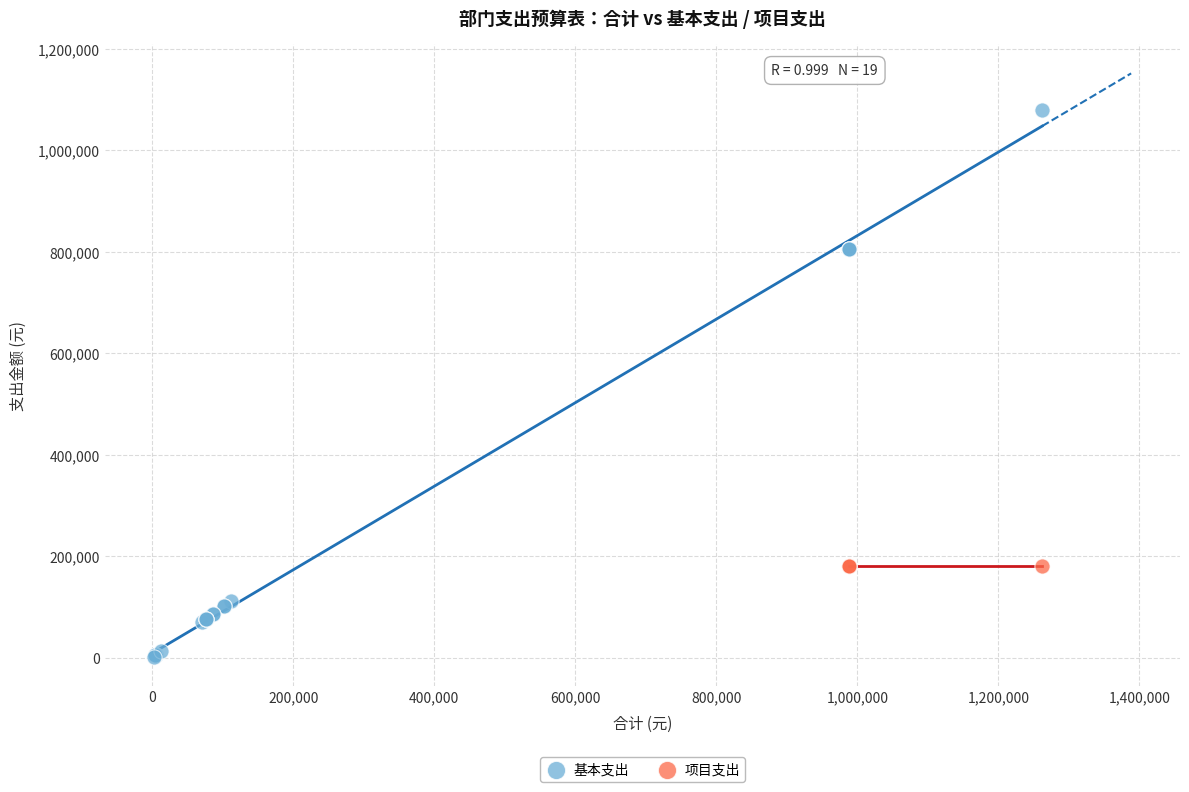

Which series reaches the maximum Y coordinate?

基本支出